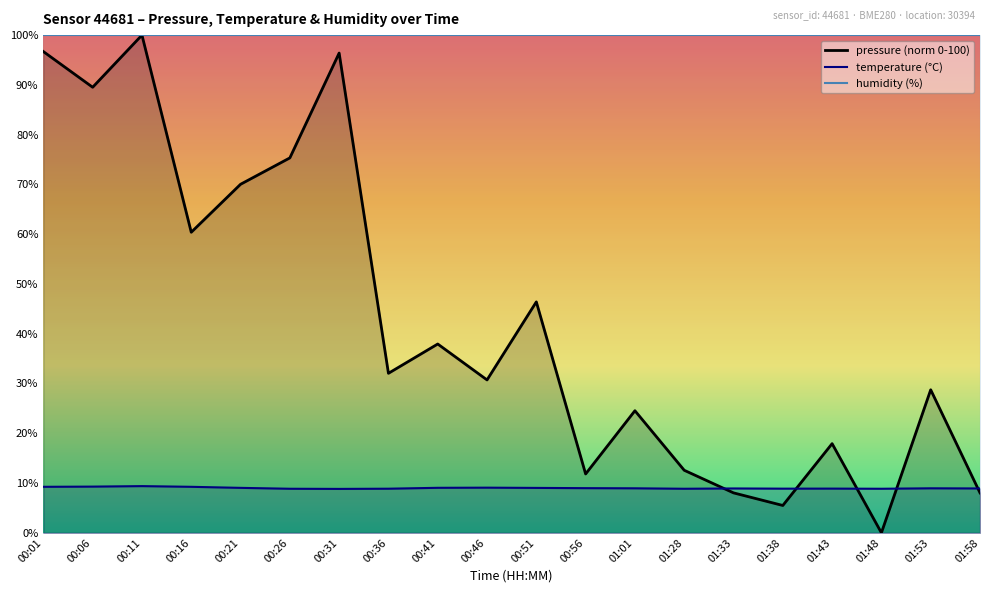

Which series ends up on top after the final intersection of pressure (norm 0-100) and temperature (°C)?

temperature (°C)